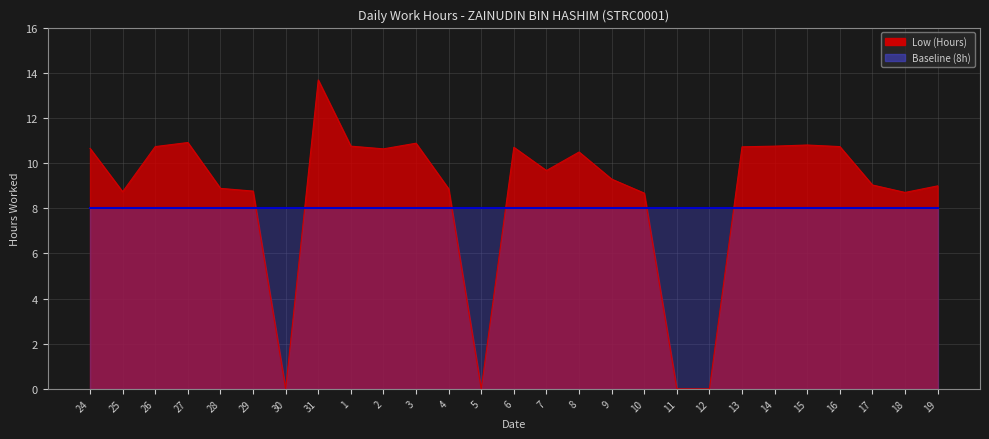

What is the average value?

8.6